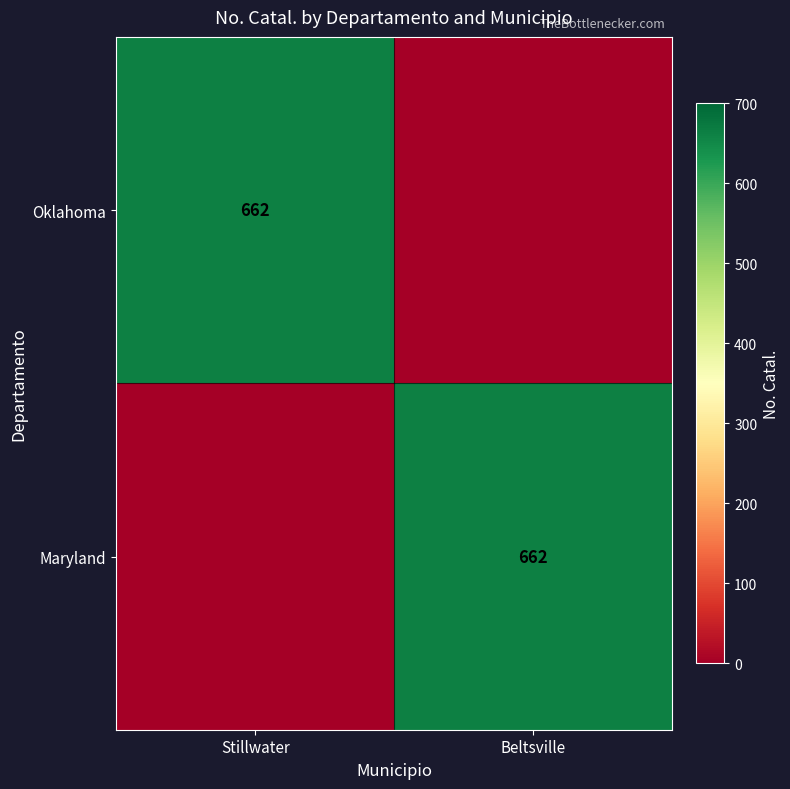

The value of Oklahoma at Stillwater is 662. True or false?

True